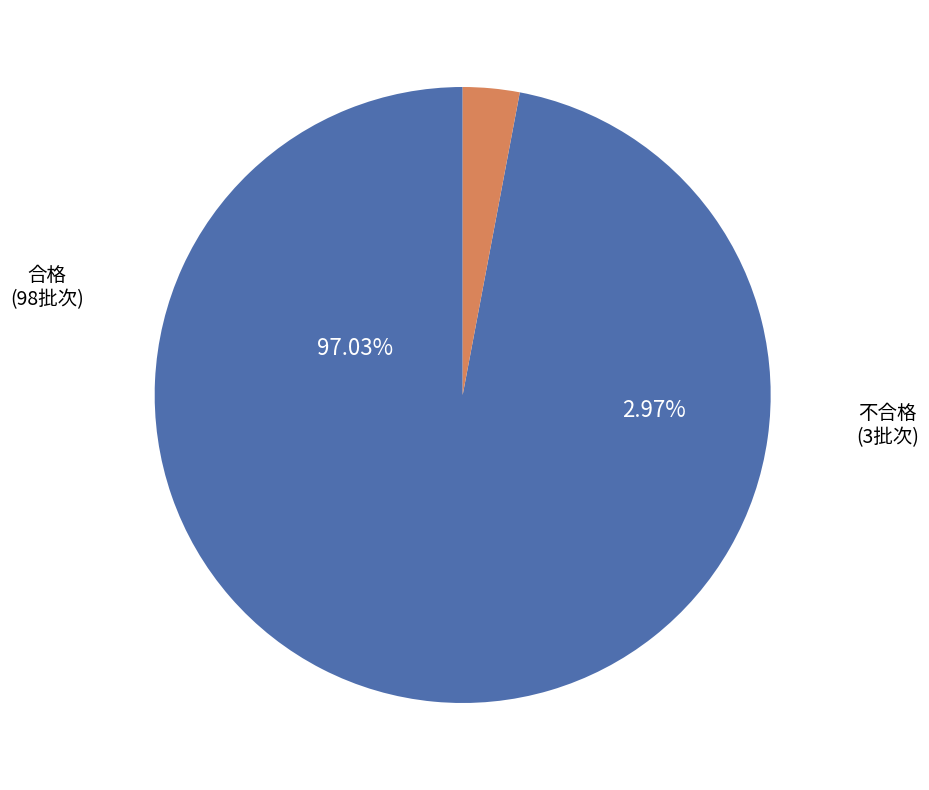

Which category has the biggest portion of the pie?

合格